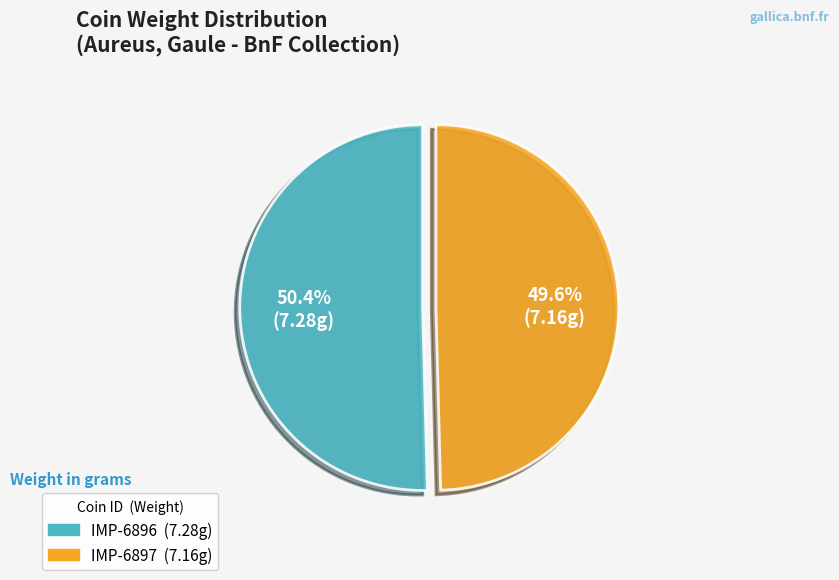

To the nearest percent, what is the average slice percentage?

50%